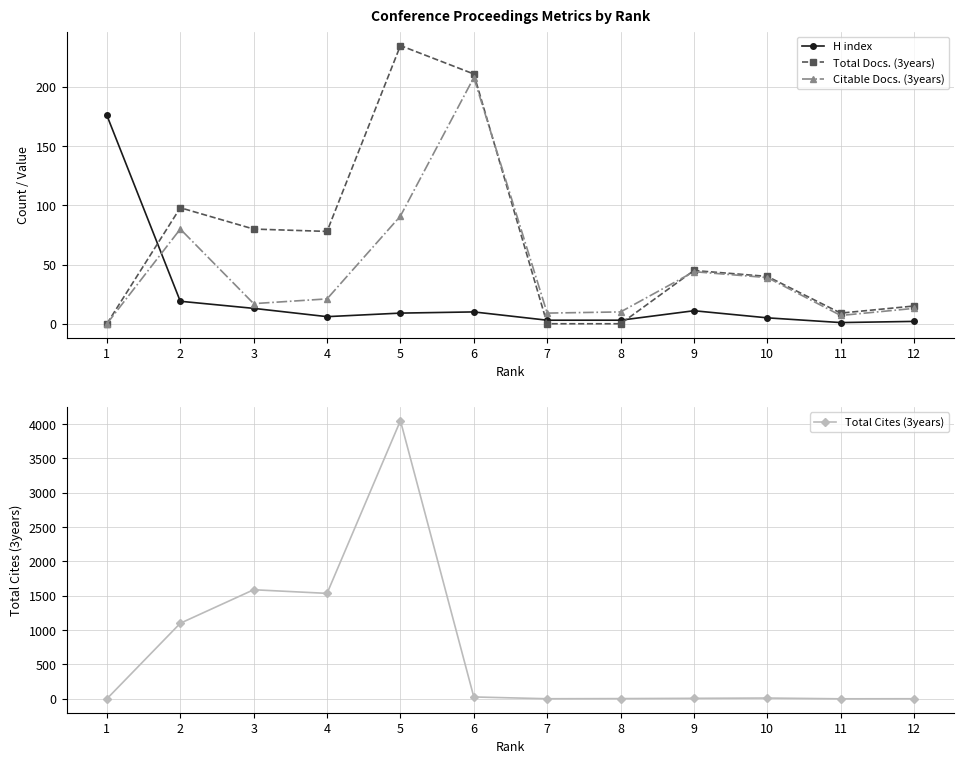

What is the sum of the Citable Docs. (3years) values at 2 and 6?

288